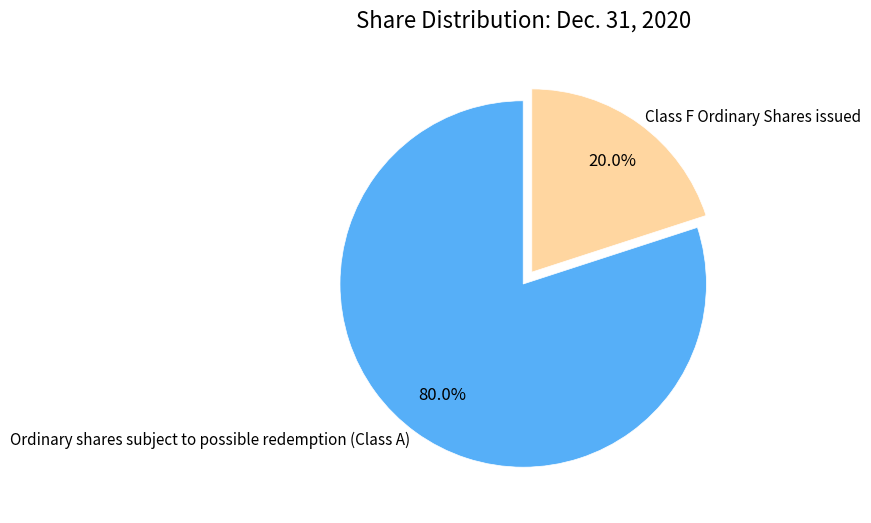

The Ordinary shares subject to possible redemption (Class A) slice represents 80% of the pie. True or false?

True